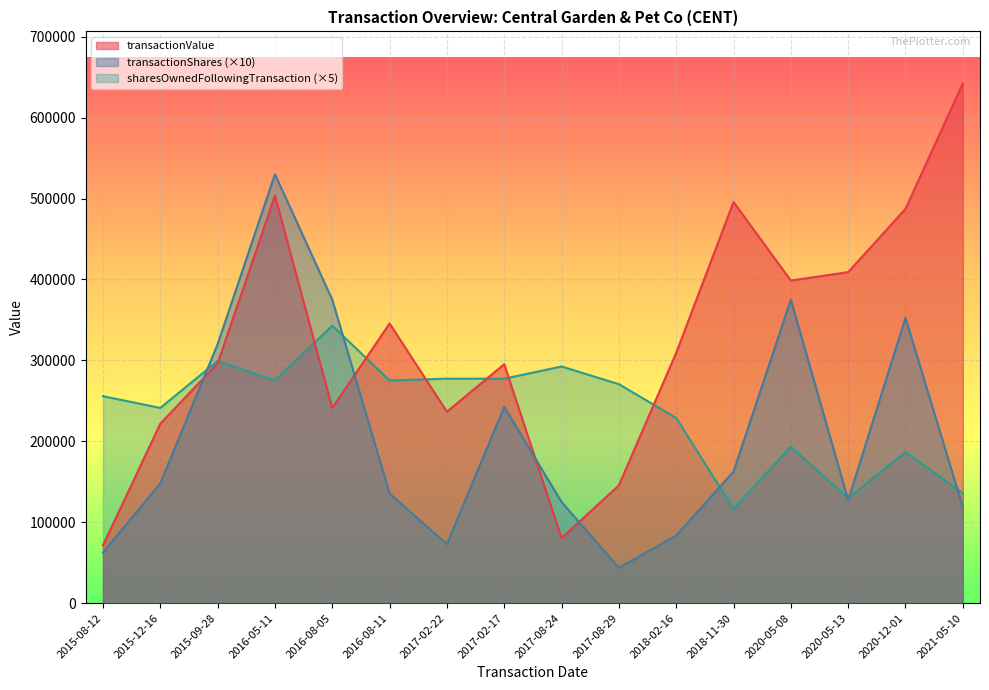

Between 2020-05-13 and 2016-08-05, which is larger?

2020-05-13